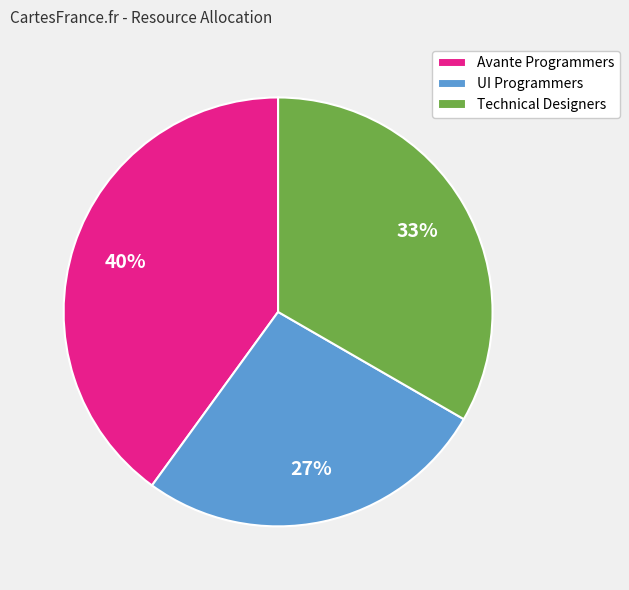

Does UI Programmers represent more than half of the total?

No